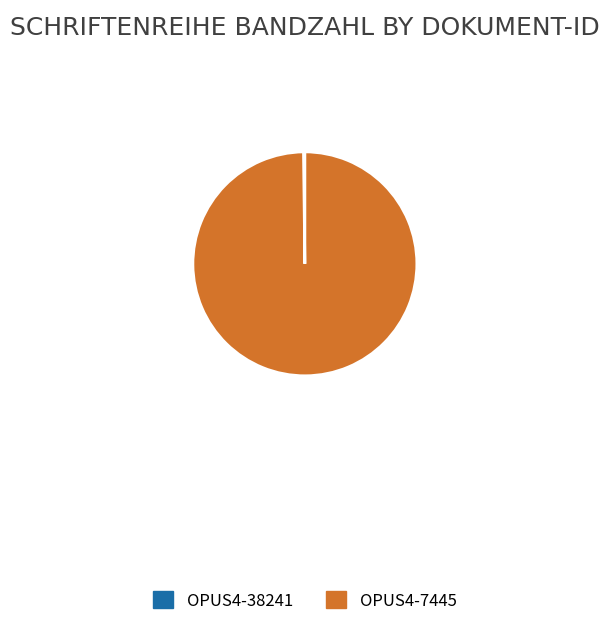

Is there any slice that represents more than half of the pie?

Yes